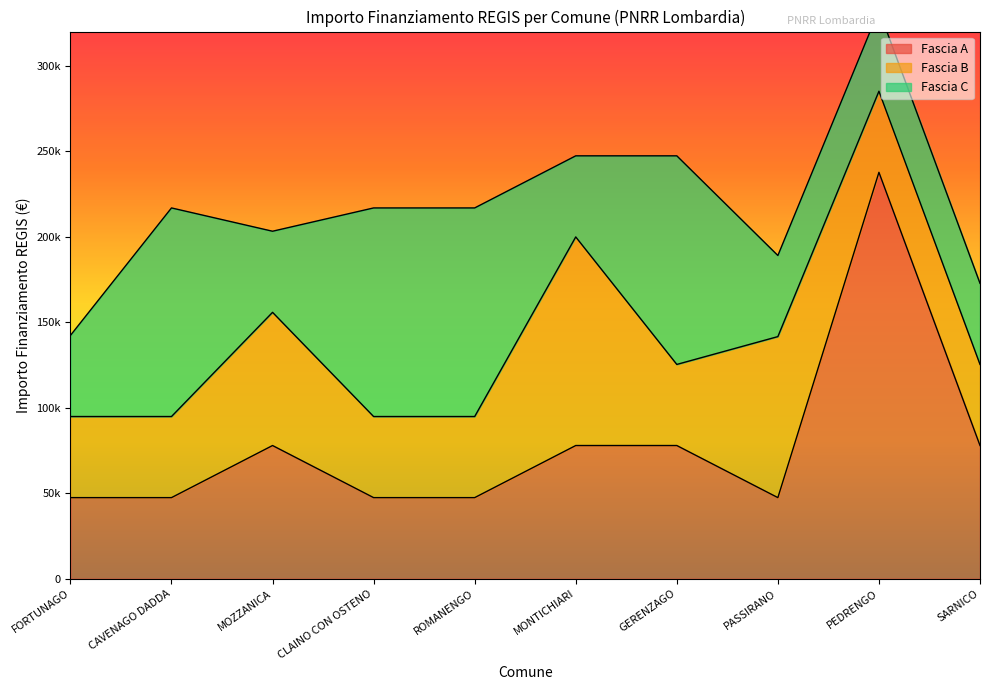

How many interior local peaks does the Fascia C series have?

2